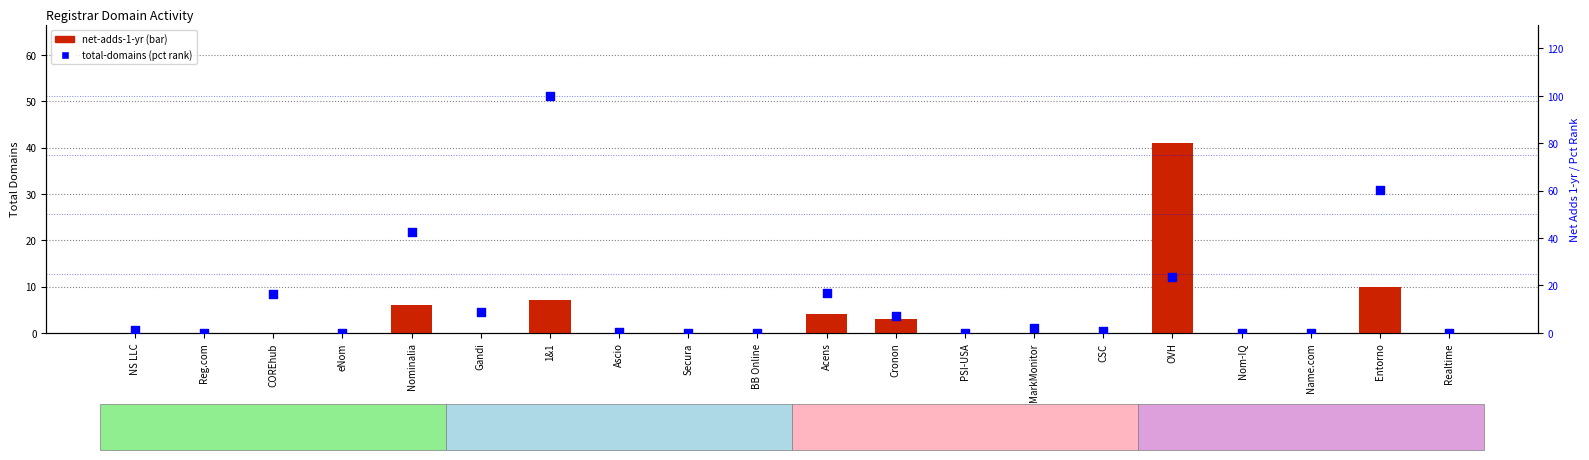

At how many categories does at least one series exceed 44?

2